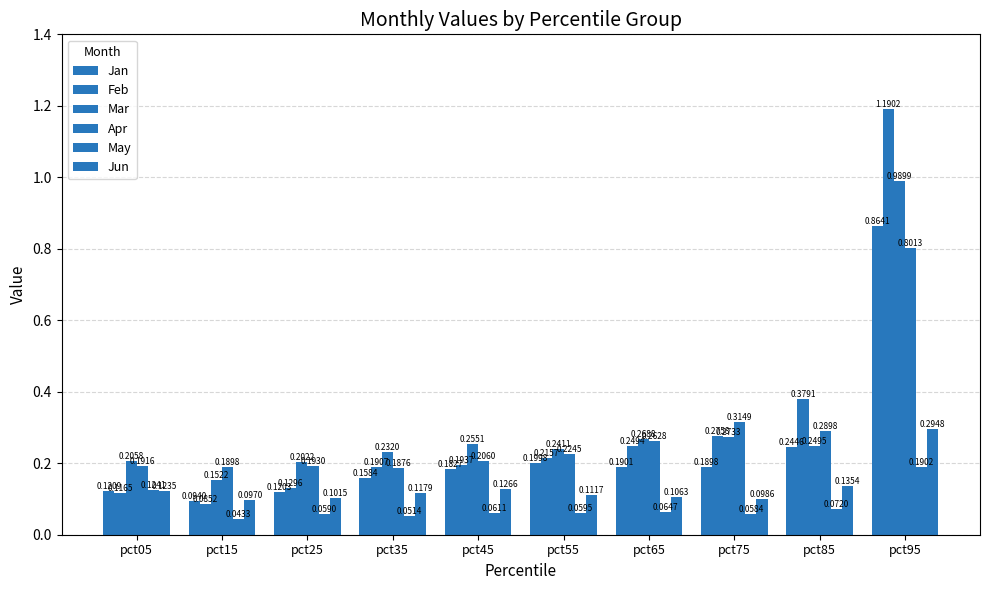

How many Jan values are between 0 and 1?

10